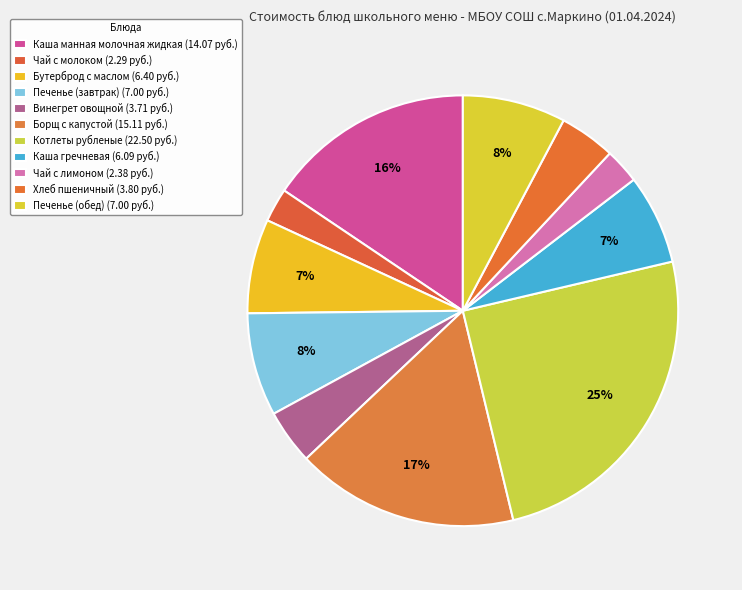

What is the smallest slice in the pie chart?

Чай с молоком